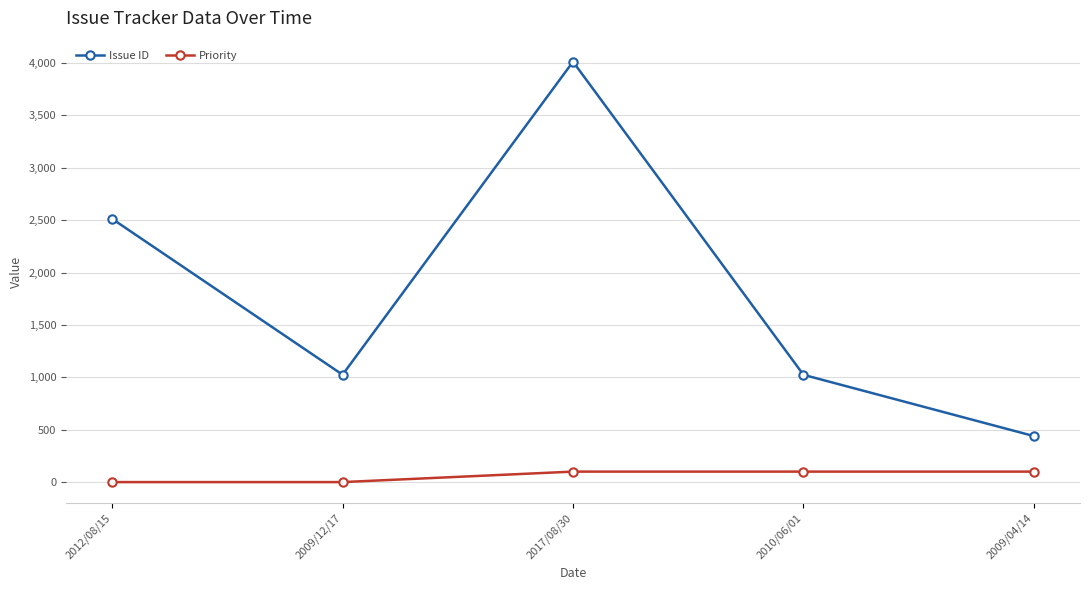

What is the difference between the Priority values at 2017/08/30 and 2009/12/17?

100